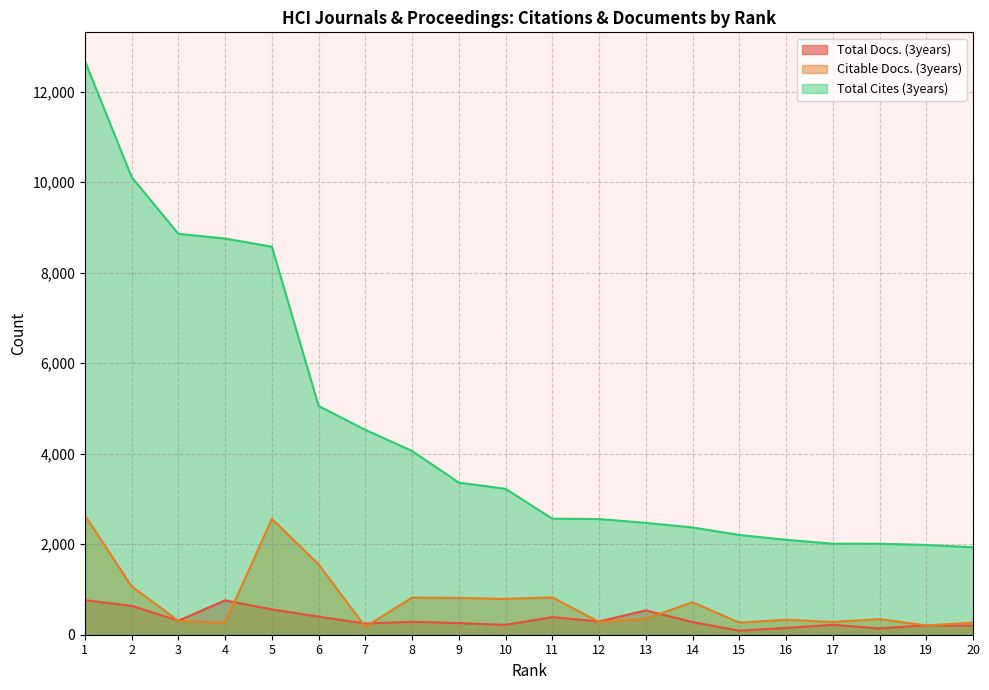

What are all the series names shown in the legend?

Total Docs. (3years), Citable Docs. (3years), Total Cites (3years)